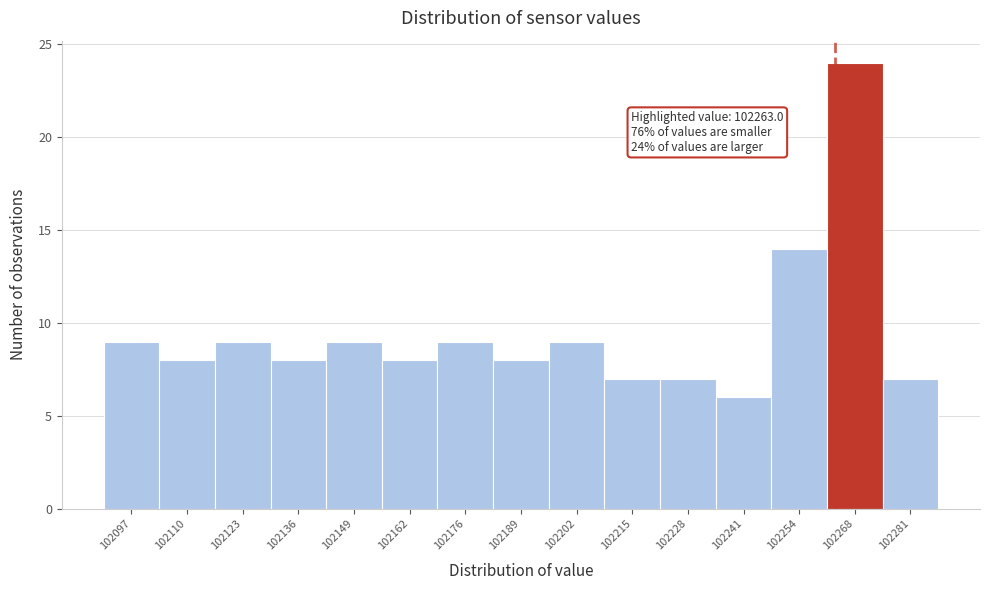

Which range on the x-axis has the tallest bar?

102262 to 102274